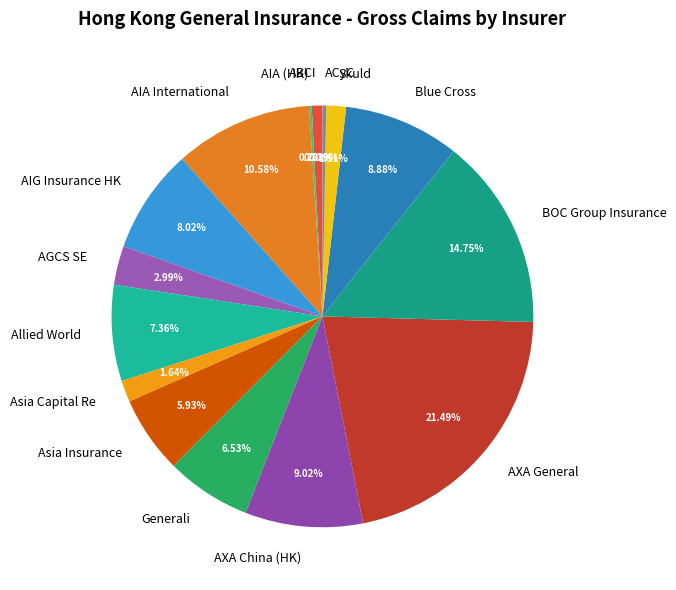

Which slice is the largest?

AXA General